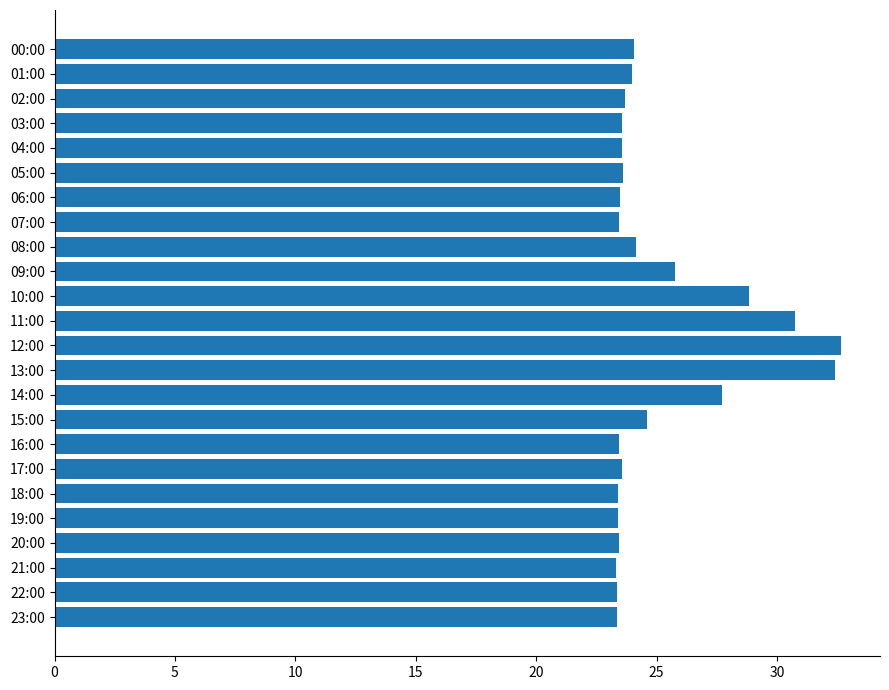

What is the value of the 11th bar from the top?

28.9